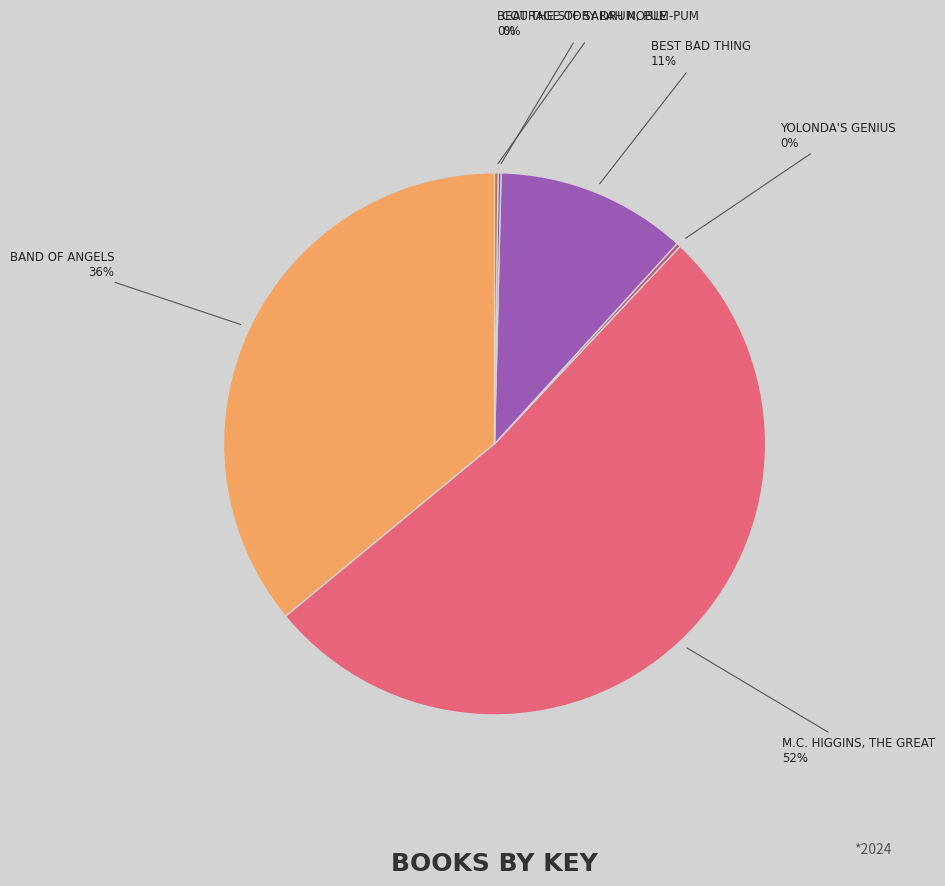

Does any single category account for the majority?

Yes